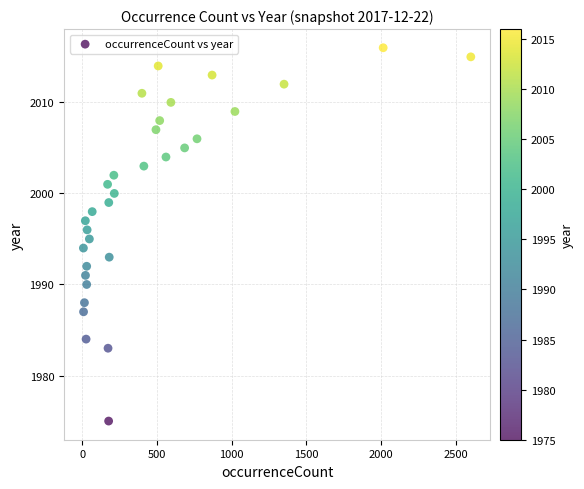

What is the range of Y values (max minus min)?

41